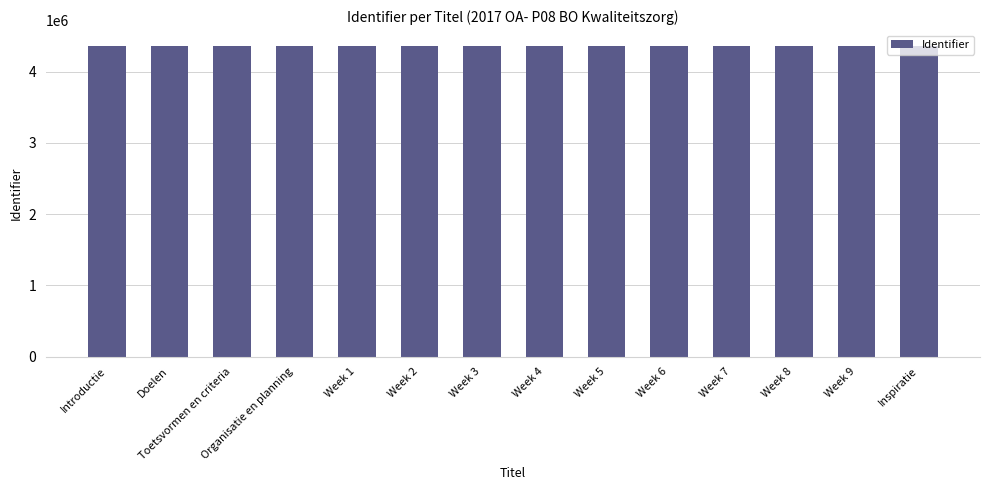

How many series are shown in this chart?

1